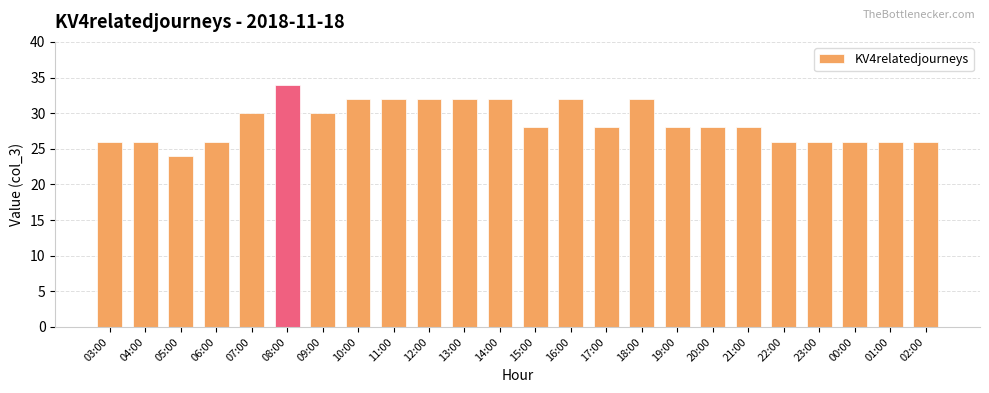

How many bars are there in total?

24